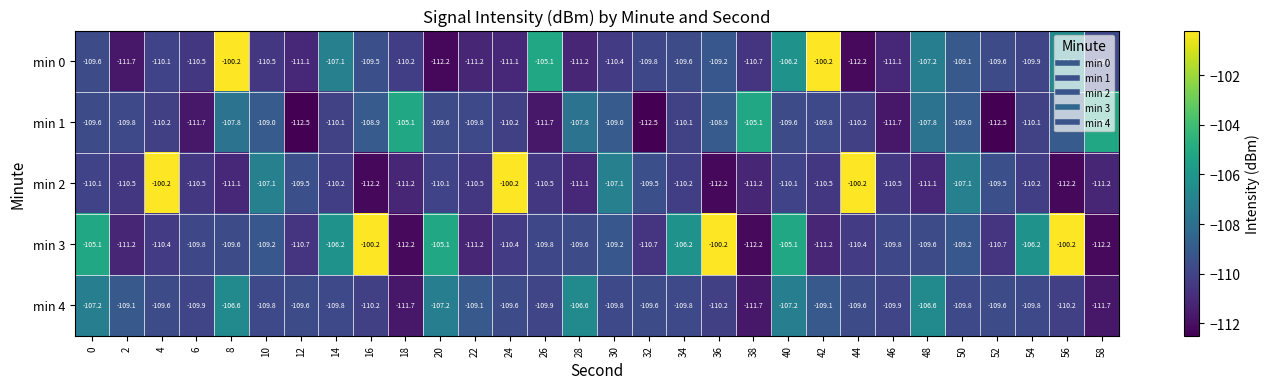

Rank the series at 2 from highest to lowest value.

min 4, min 1, min 2, min 3, min 0